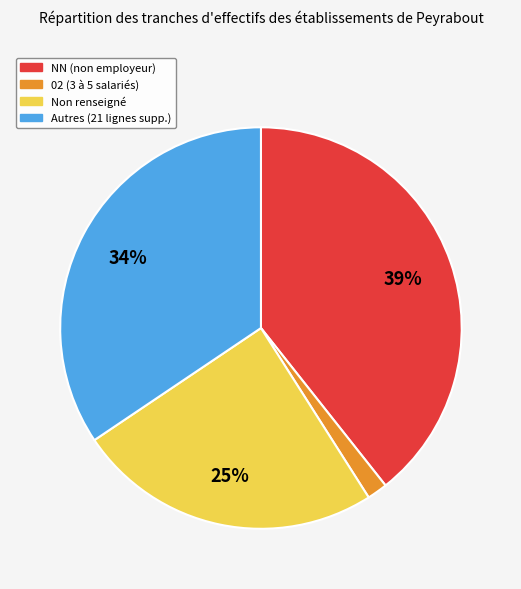

How many segments does this pie chart have?

4